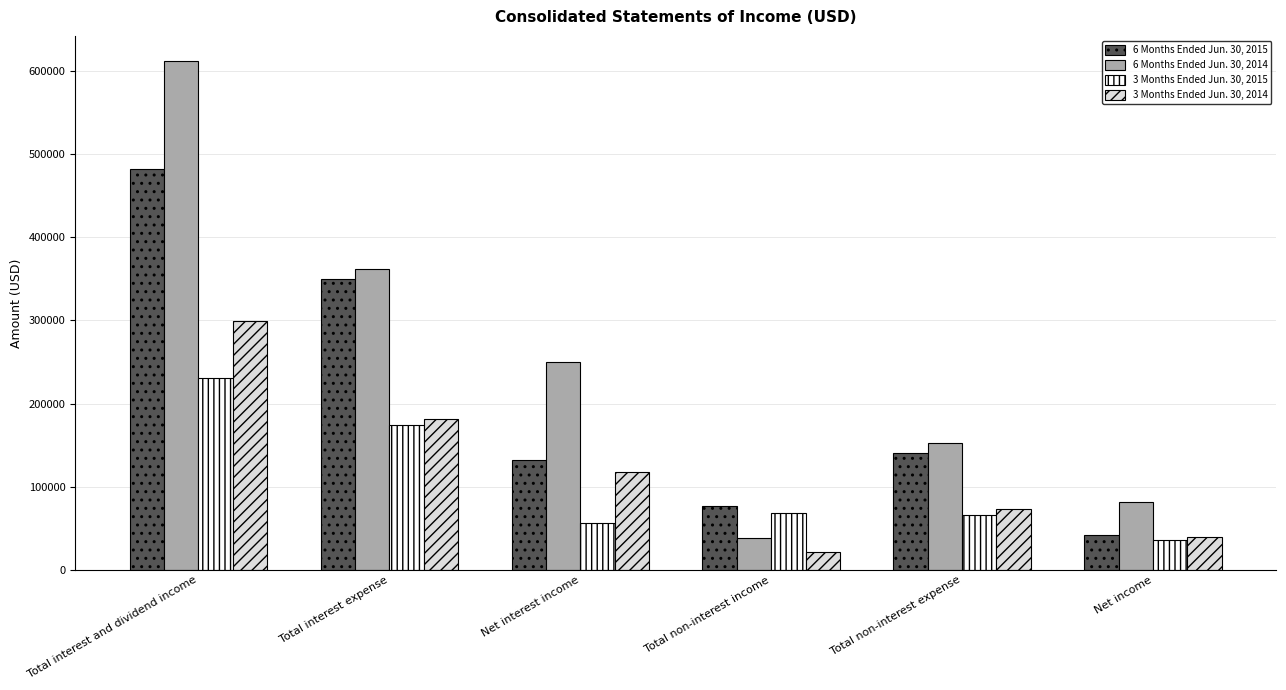

Which series changed the most between Net interest income and Total non-interest expense?

6 Months Ended Jun. 30, 2014